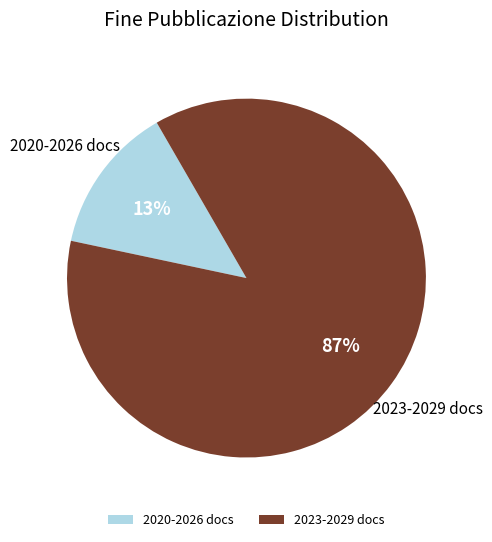

Which slice is the smallest?

2020-2026 docs